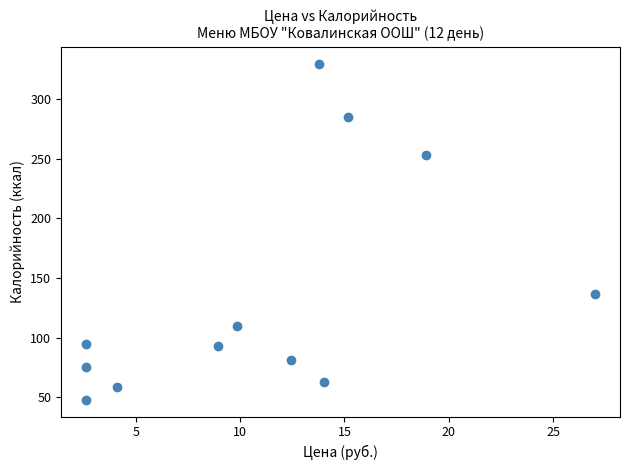

What is the average Y value?

135.8